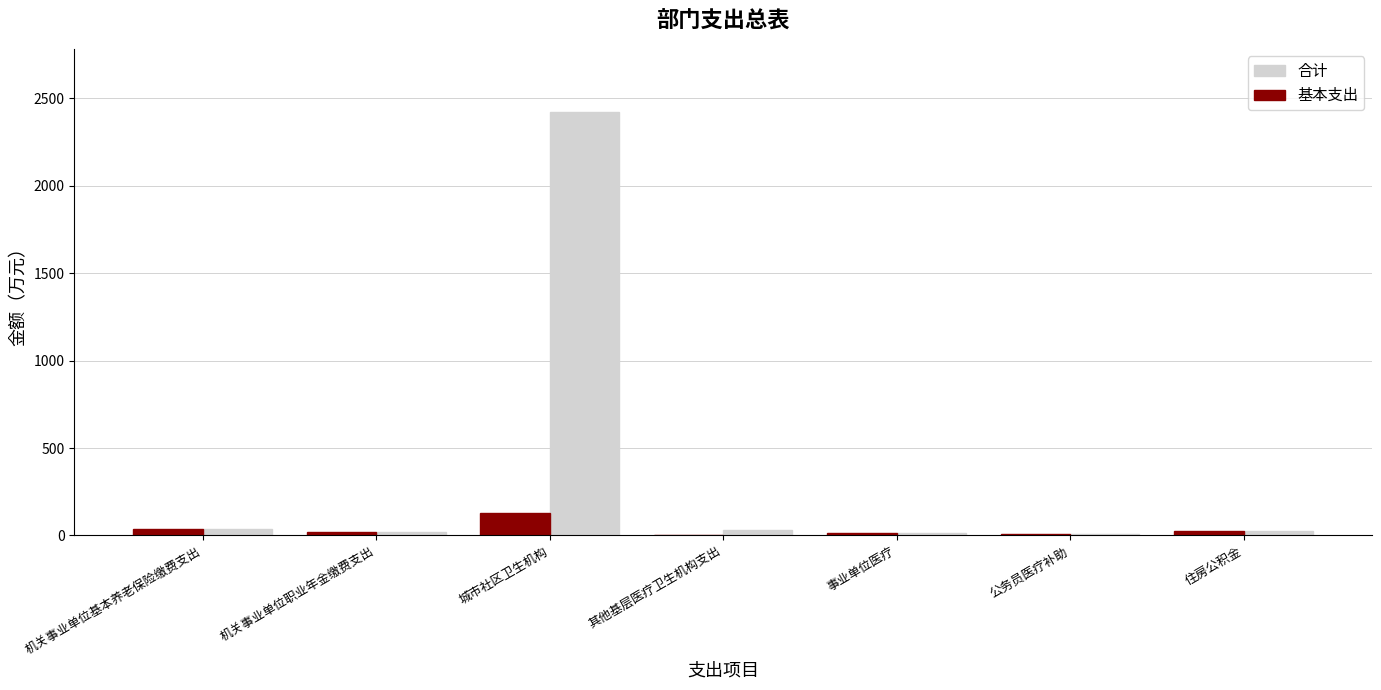

What are all the series names shown in the legend?

合计, 基本支出